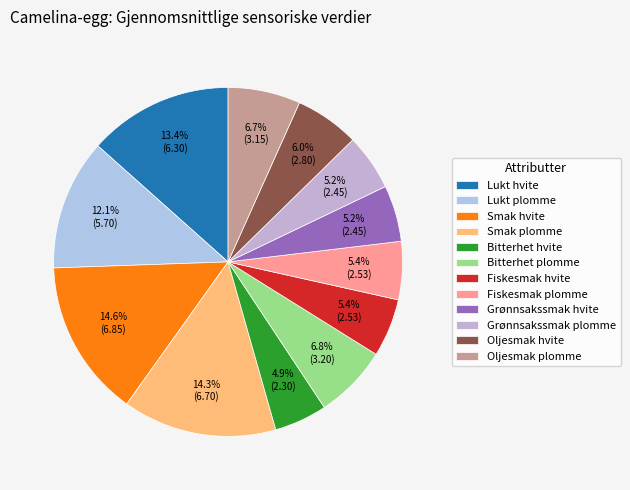

What percentage is NOT represented by Lukt hvite?

86.6%